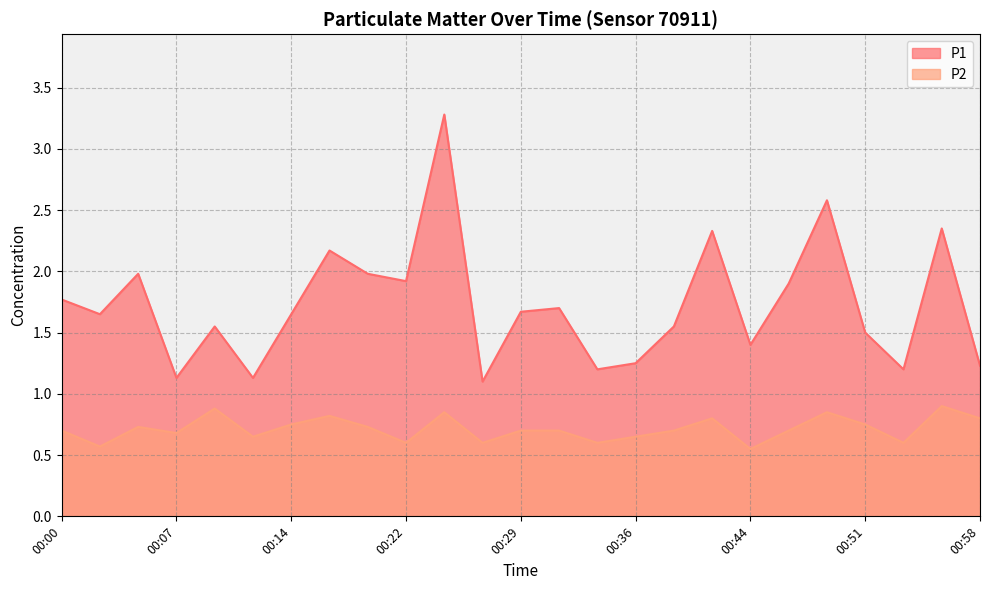

What is the difference between the highest and lowest values at 00:02?

1.1